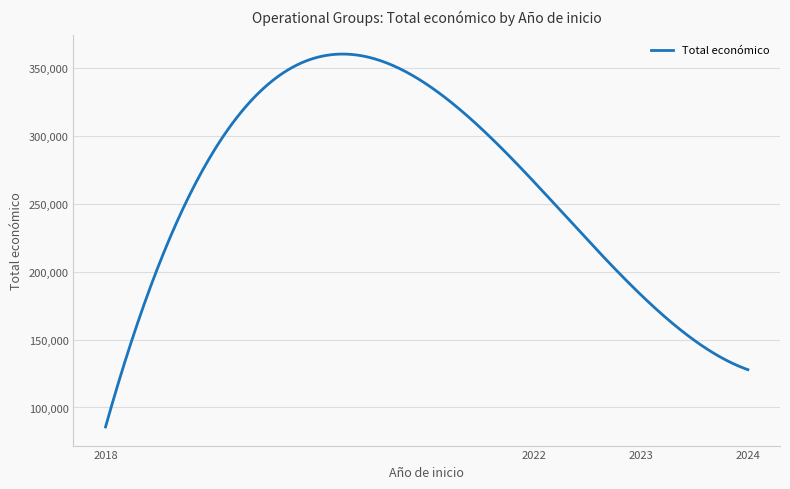

What is the maximum value shown in the chart?

360610.4